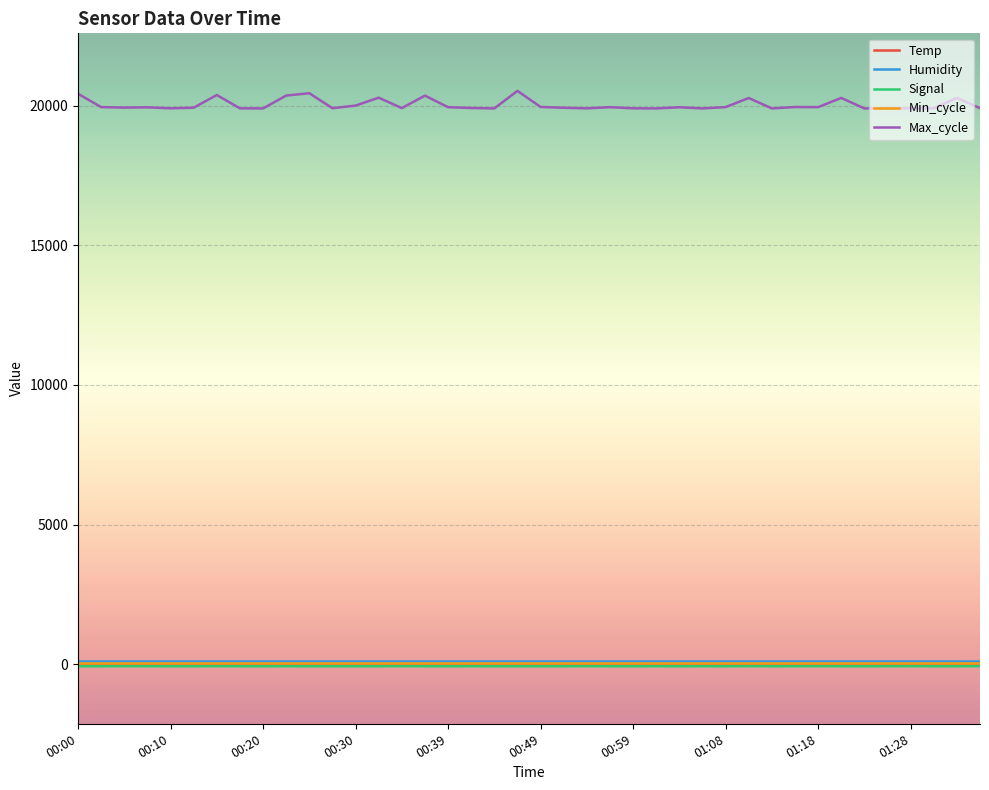

True or false: Max_cycle and Humidity intersect in this chart.

False